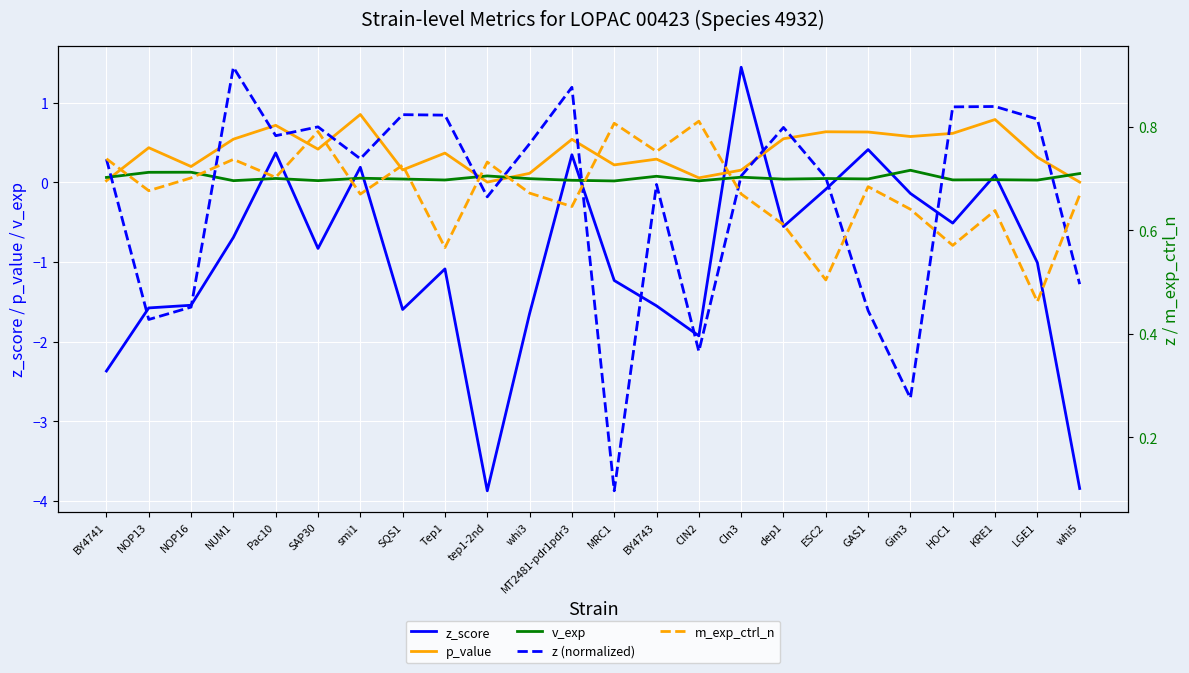

What is the difference between the maximum and minimum values in the v_exp series?

0.1